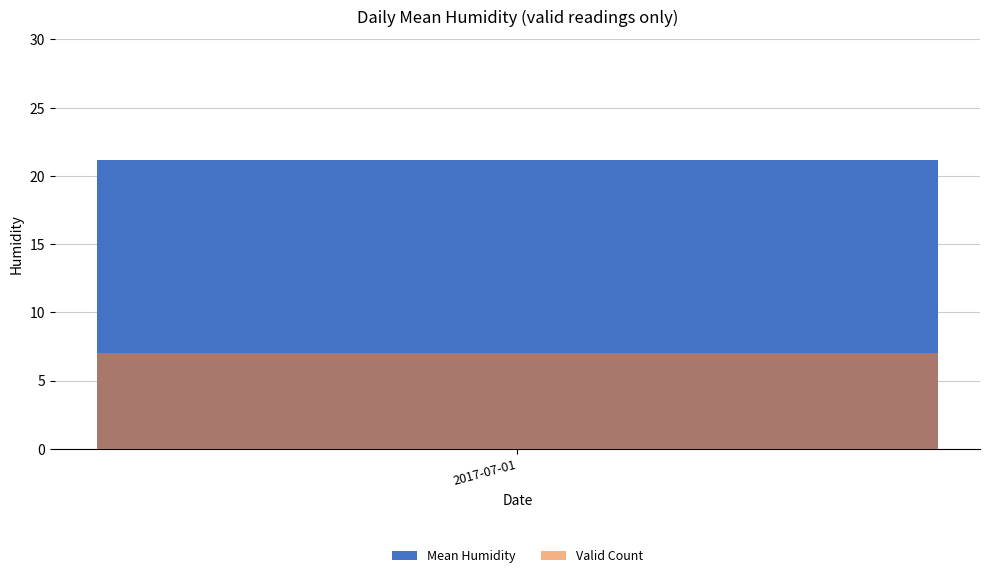

At which label does the data first exceed 20?

2017-07-01